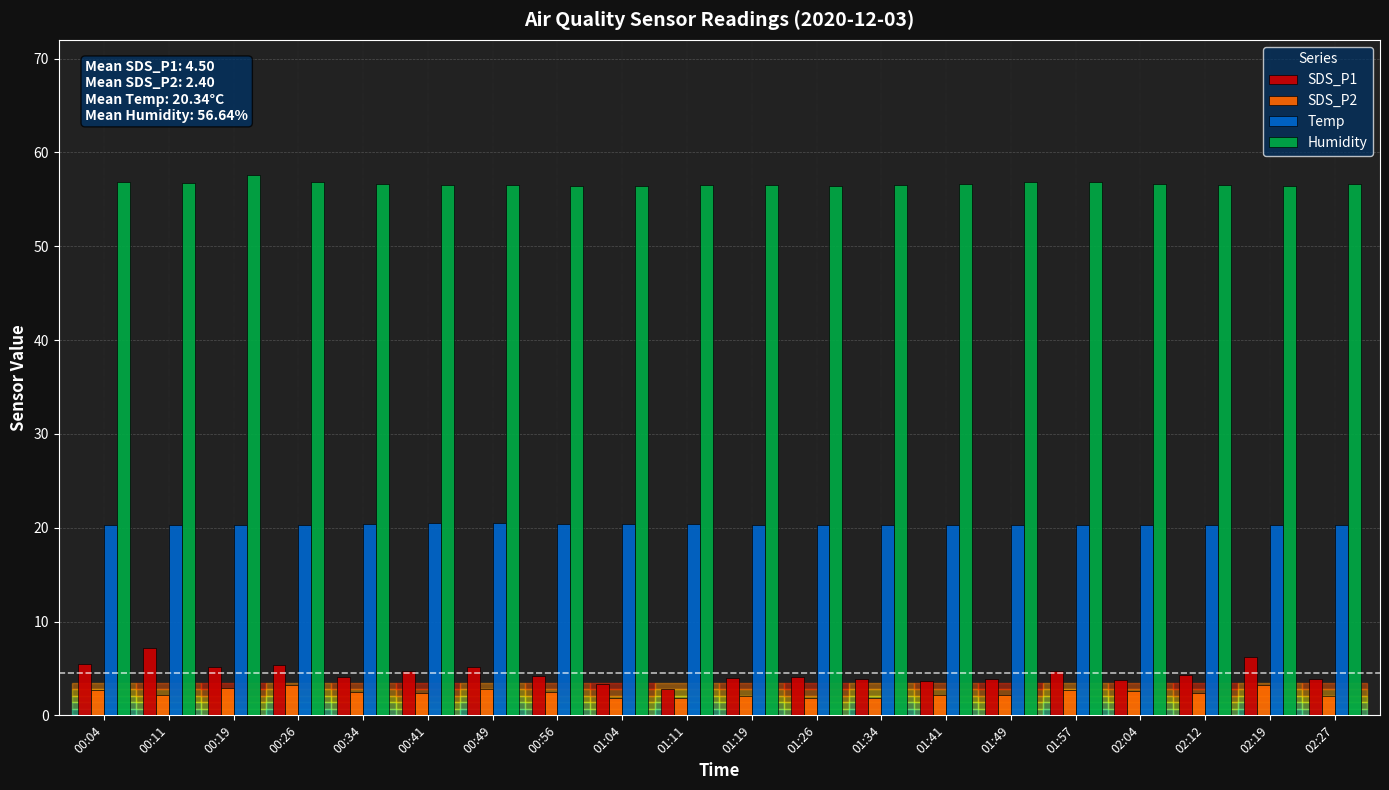

Which series changed the most between 00:11 and 02:12?

SDS_P1